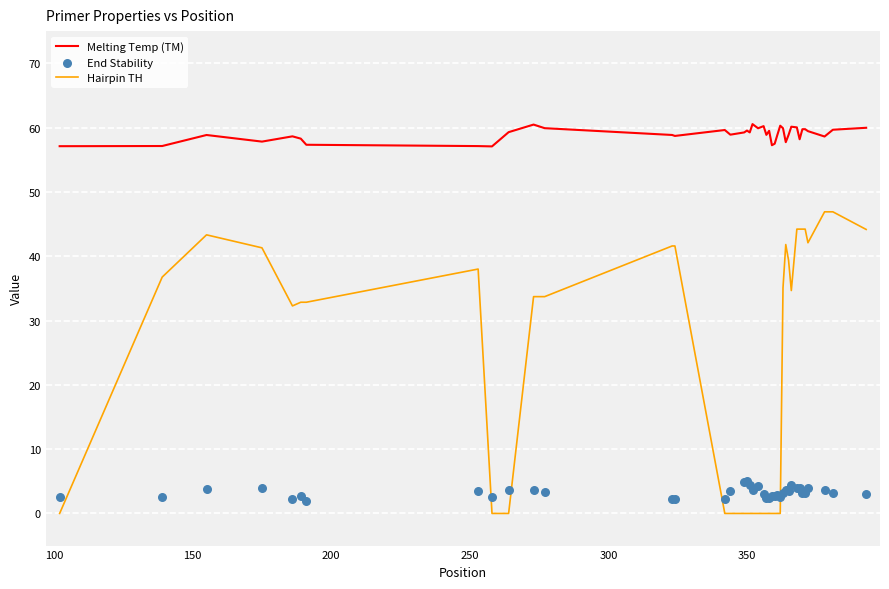

Which series contains the highest Y value?

Melting Temp (TM)